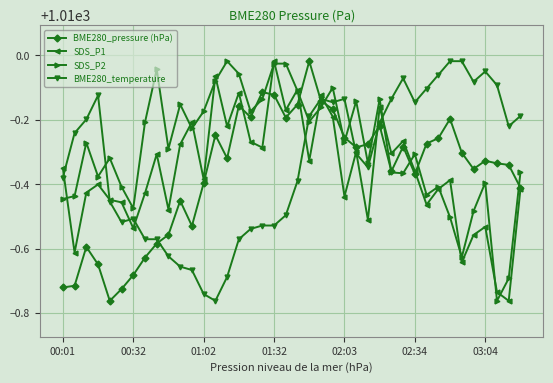

Is this an area chart (filled region under the line)?

No